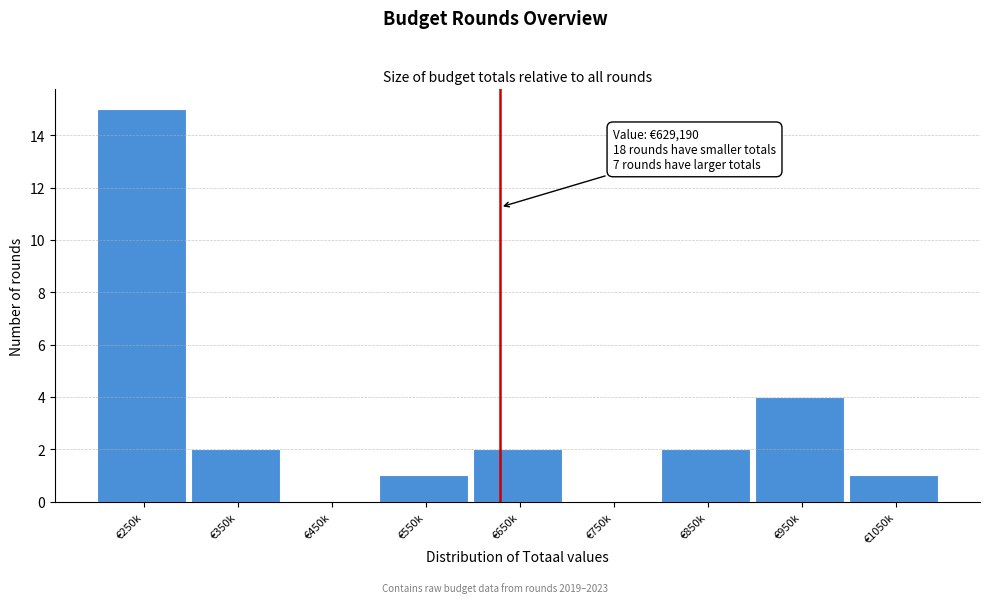

Reading left to right, list all the values displayed in this chart.

€250k=15	€350k=2	€450k=0	€550k=1	€650k=2	€750k=0	€850k=2	€950k=4	€1050k=1